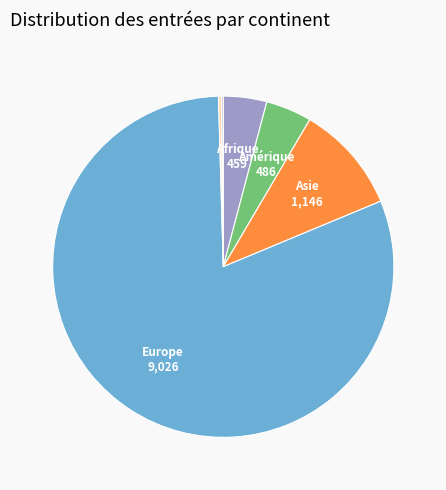

Is there a majority slice in this chart?

Yes